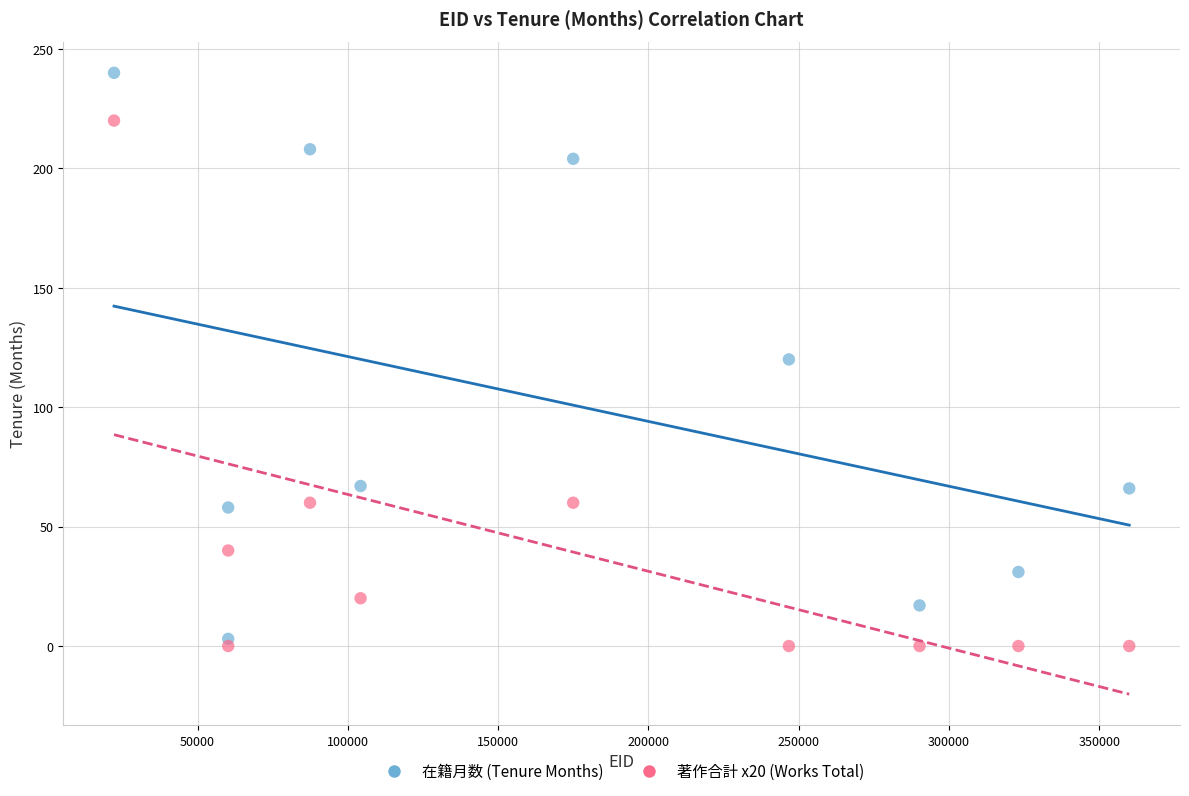

Across all data points, what is the range of Y values (max minus min)?

240